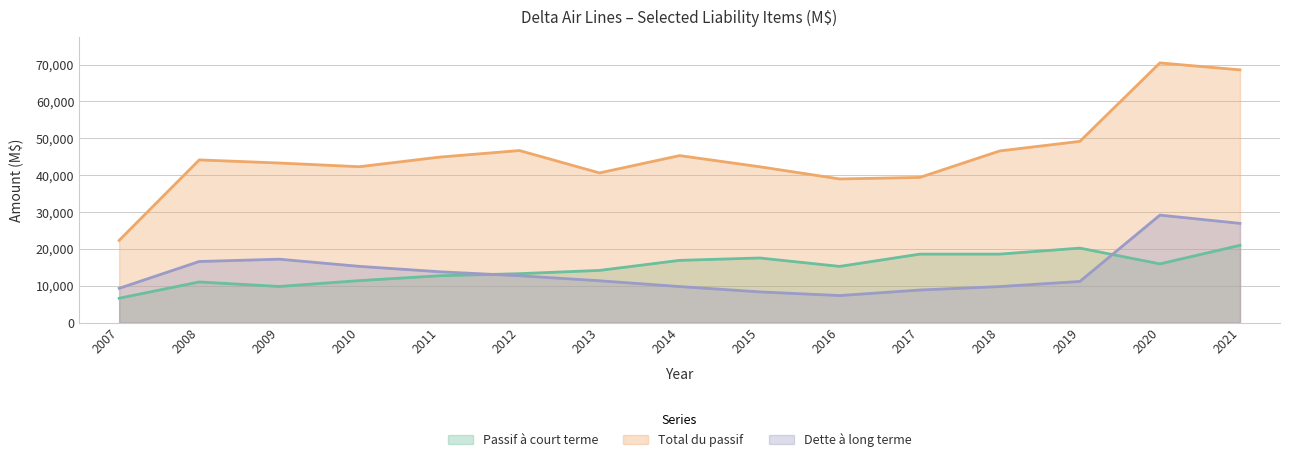

True or false: Total du passif has a value of 64717 at 2014.

False